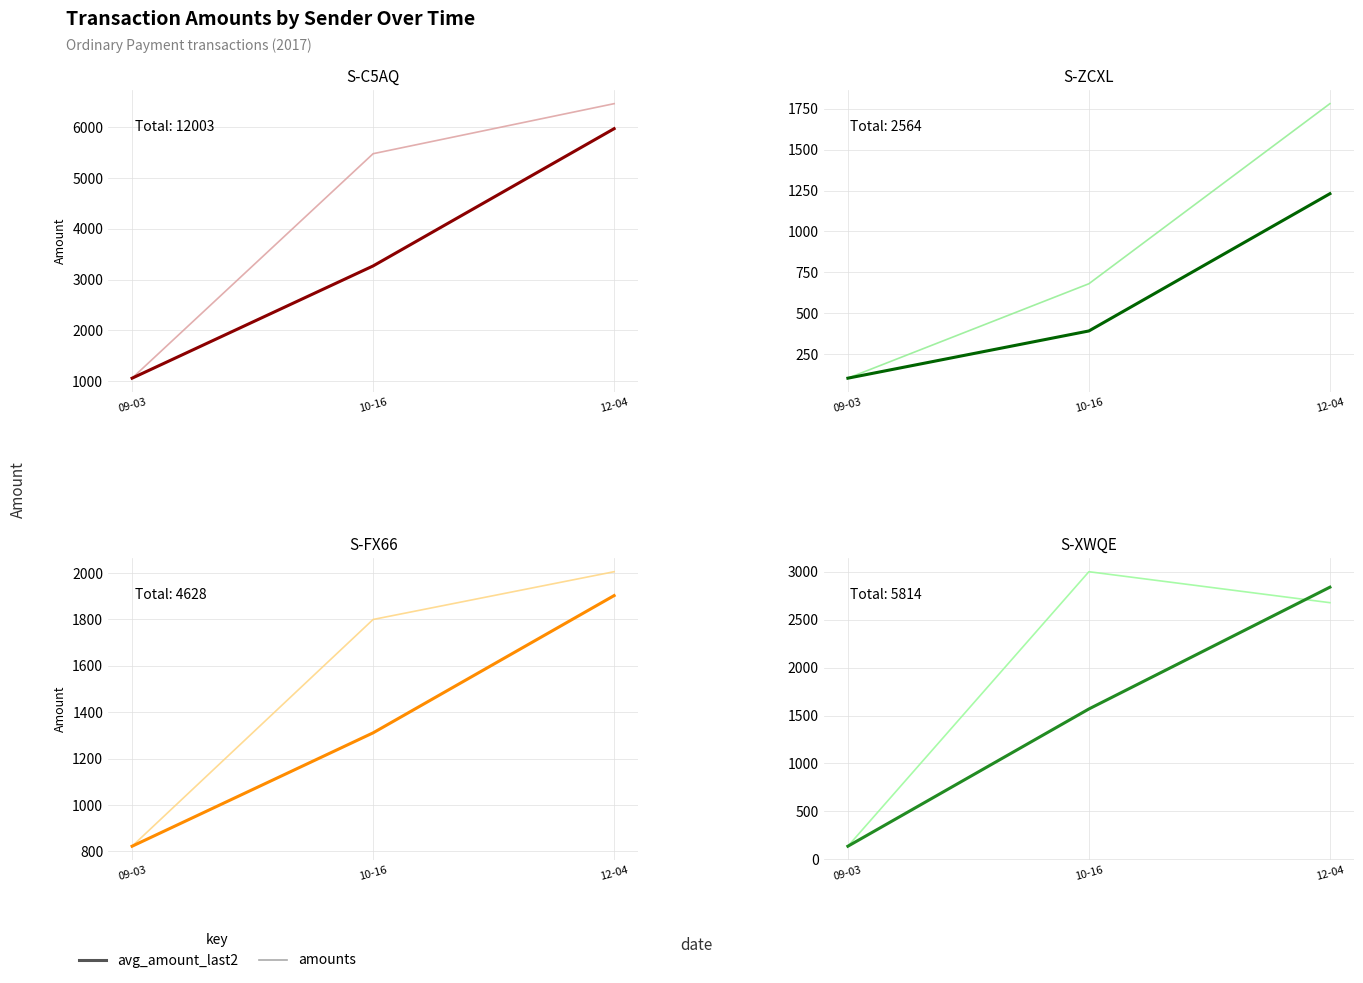

Is this an area chart (filled region under the line)?

No